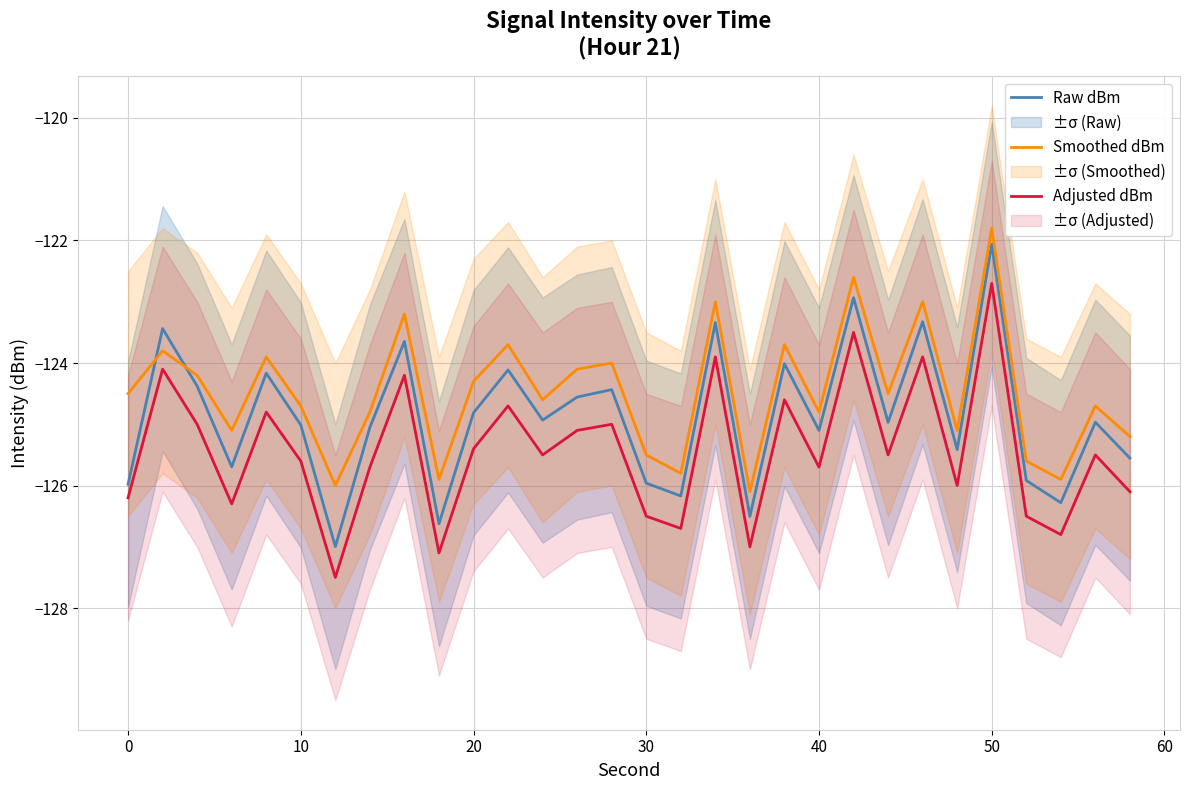

Count the number of data series in this chart.

3